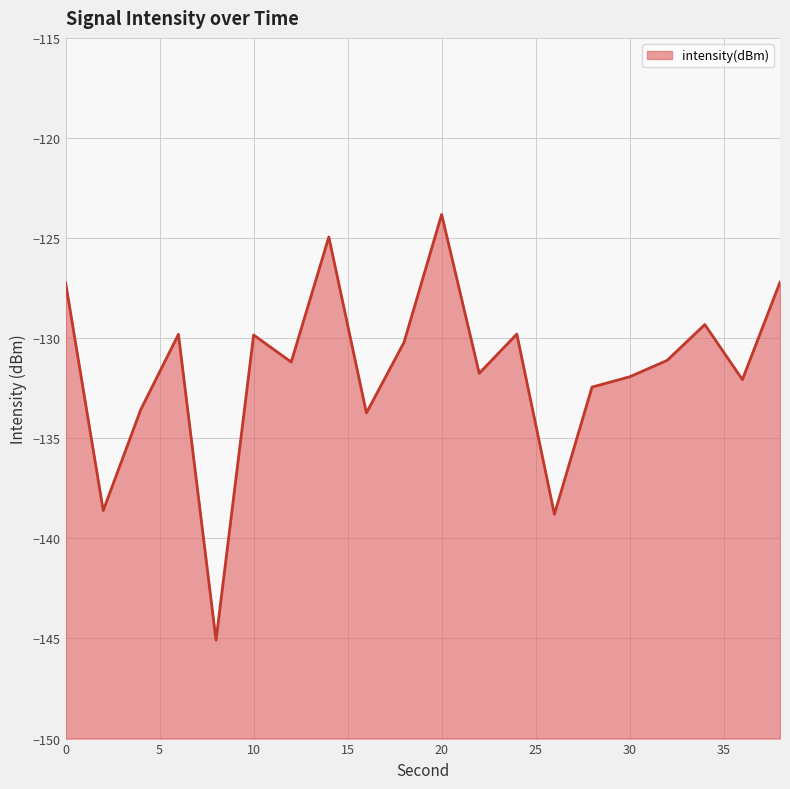

Reading left to right, extract all data points from this chart.

0=-127.2	2=-138.6	4=-133.6	6=-129.8	8=-145.1	10=-129.8	12=-131.2	14=-124.9	16=-133.7	18=-130.2	20=-123.8	22=-131.8	24=-129.8	26=-138.8	28=-132.4	30=-131.9	32=-131.1	34=-129.3	36=-132.1	38=-127.2